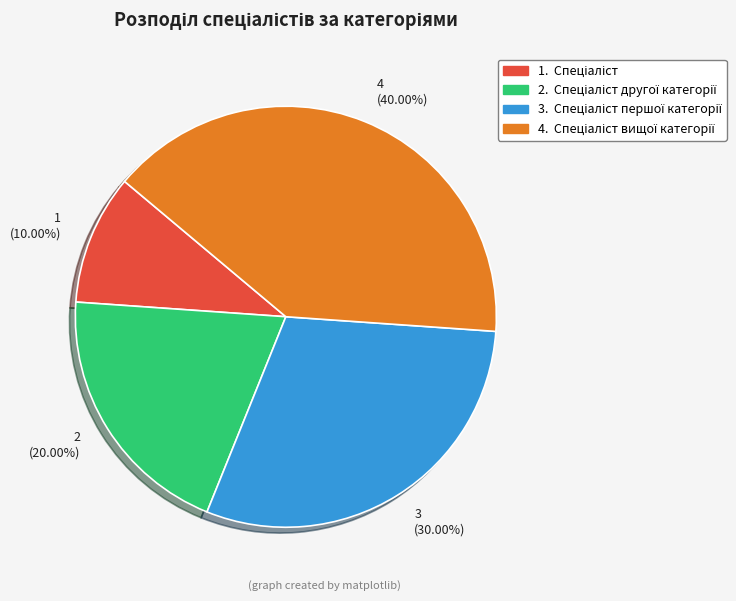

Is there a majority slice in this chart?

No